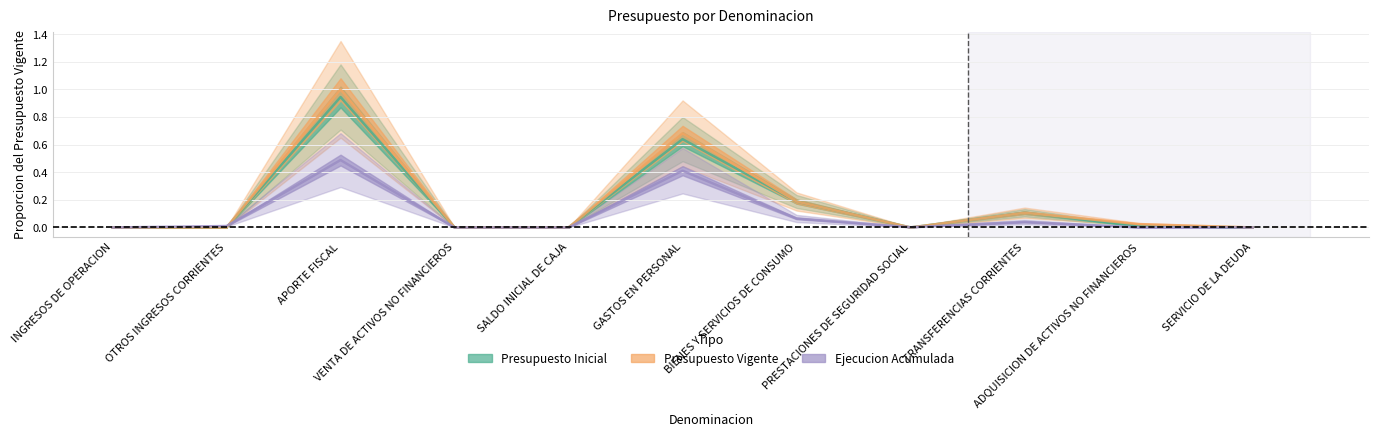

Which category has the lowest value in the Ejecucion Acumulada series?

VENTA DE ACTIVOS NO FINANCIEROS